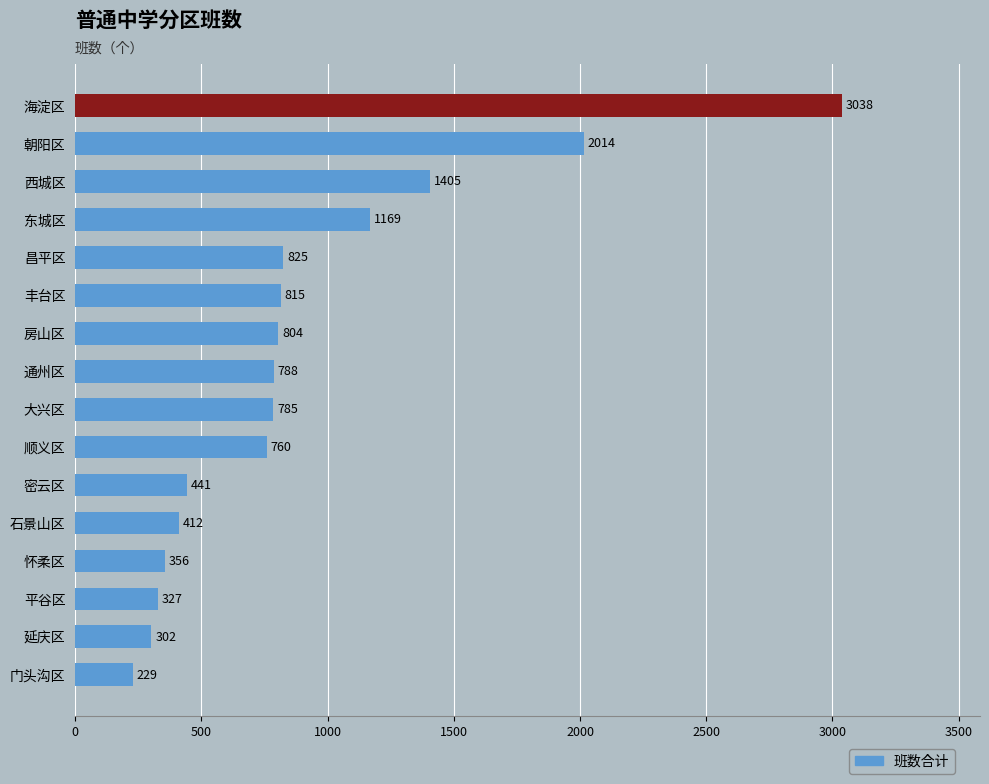

List the labels in order of value, smallest first.

门头沟区, 延庆区, 平谷区, 怀柔区, 石景山区, 密云区, 顺义区, 大兴区, 通州区, 房山区, 丰台区, 昌平区, 东城区, 西城区, 朝阳区, 海淀区